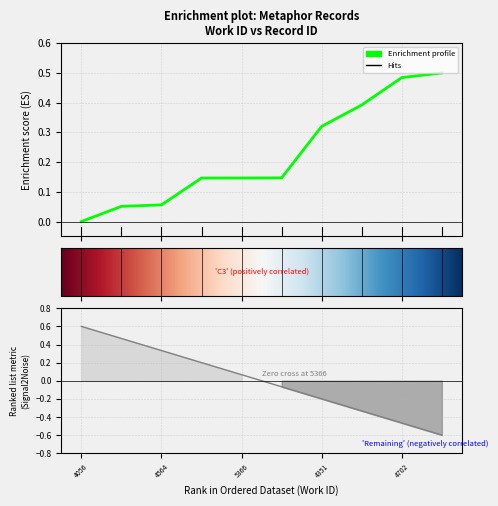

True or false: the data shows 0.2 at 5366.

False